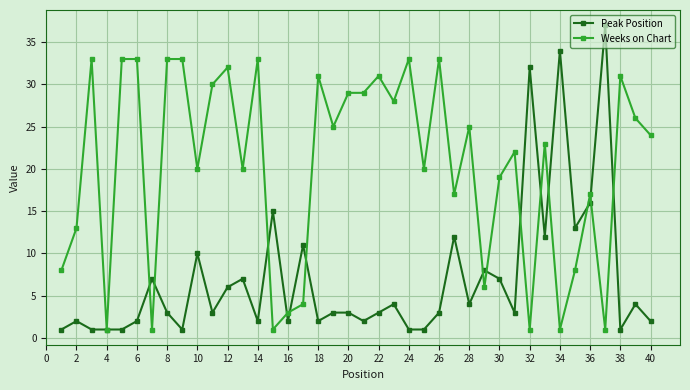

Is this an area chart (filled region under the line)?

No